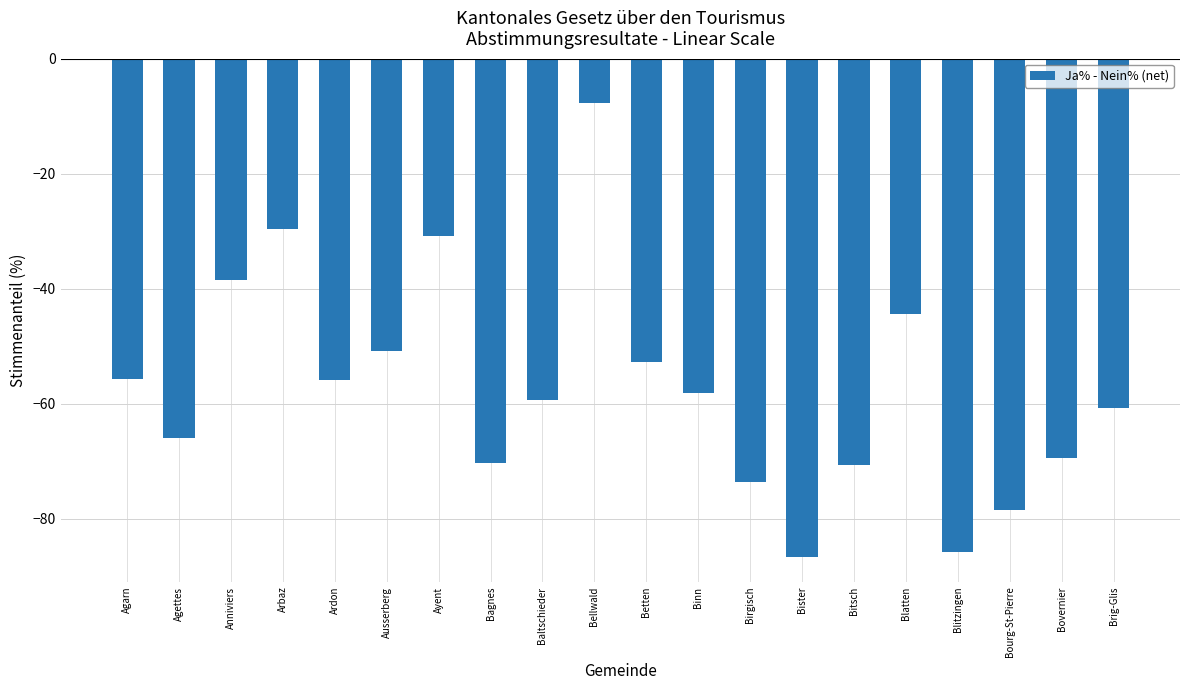

What is the sum of the values at Blitzingen and Bister?

-172.4